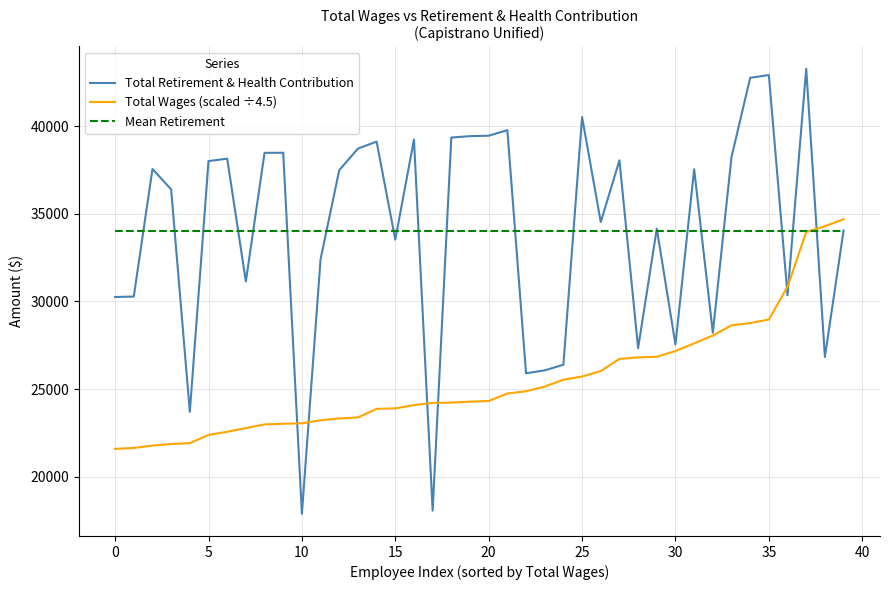

What is the maximum value for Total Wages (scaled ÷4.5)?

34691.3